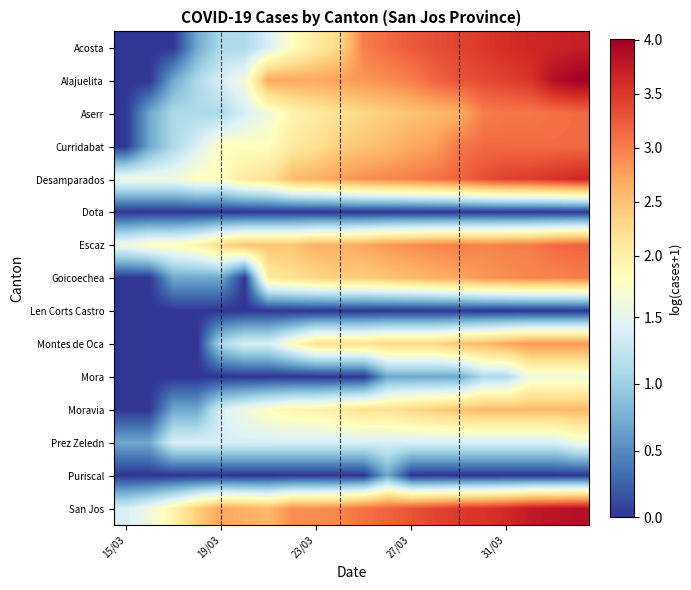

Which series has the widest spread of values?

Alajuelita